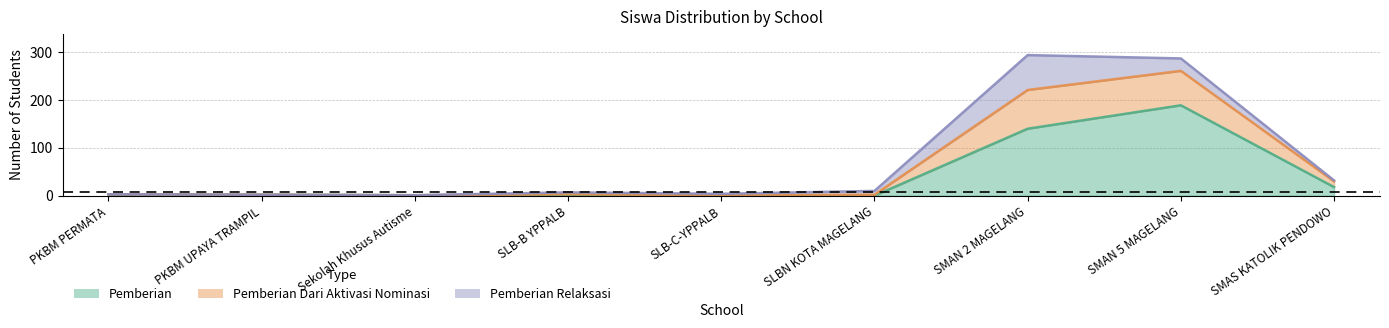

Is the value of Pemberian Dari Aktivasi Nominasi at SMAS KATOLIK PENDOWO greater than the value of Pemberian at PKBM UPAYA TRAMPIL?

Yes